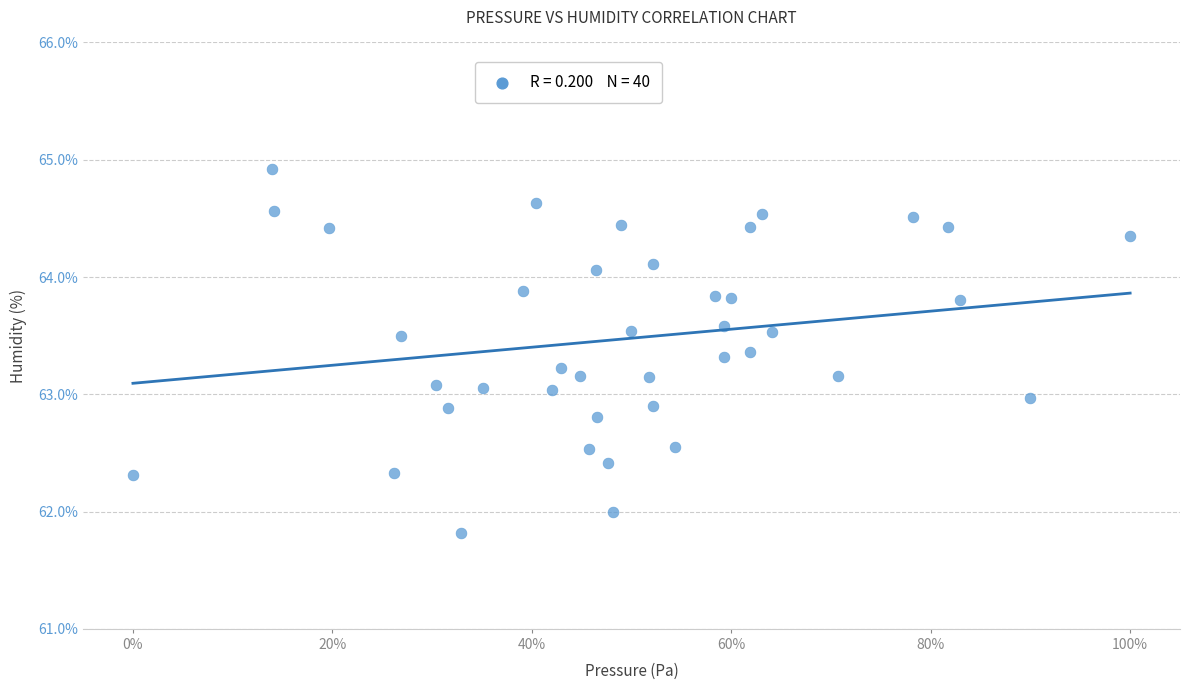

What is the range of X values (max minus min)?

100.0